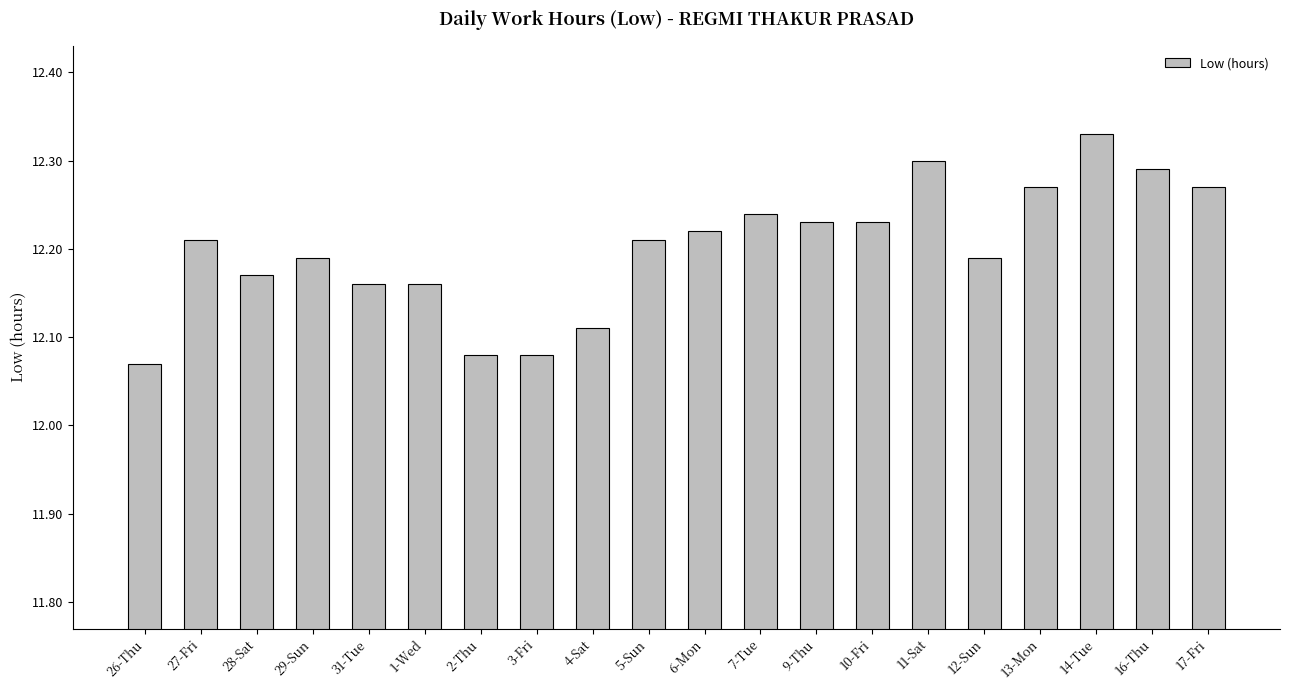

What is the sum of all values?

244.0